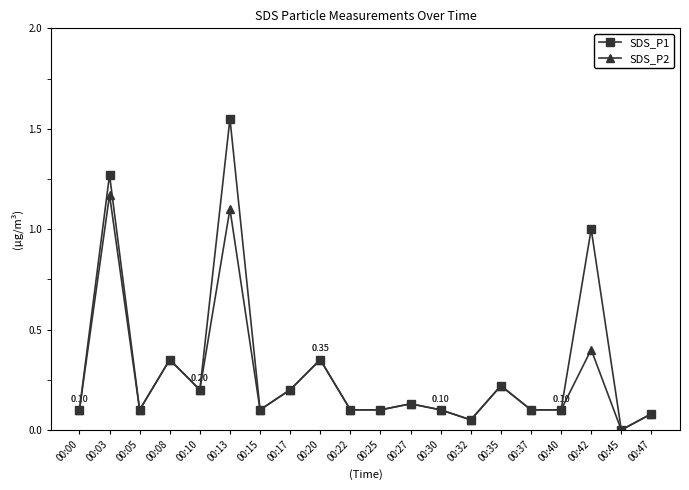

At which category does SDS_P2 reach its first local peak?

00:03